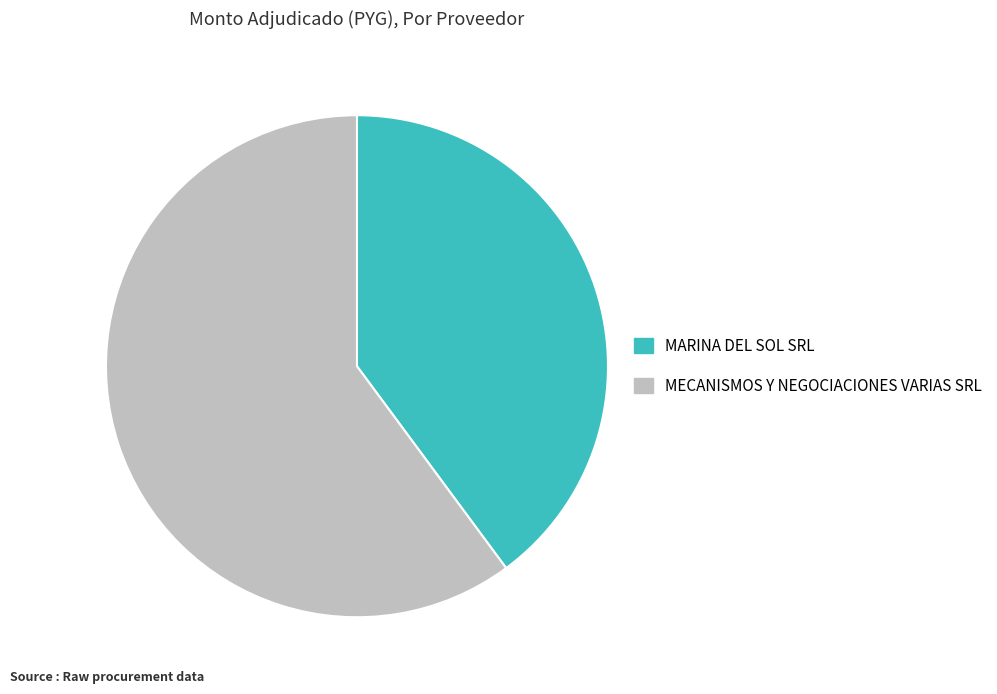

Does MECANISMOS Y NEGOCIACIONES VARIAS SRL account for over 50% of the chart?

Yes